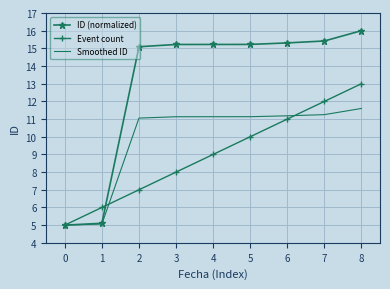

At how many categories does at least one series exceed 10?

7